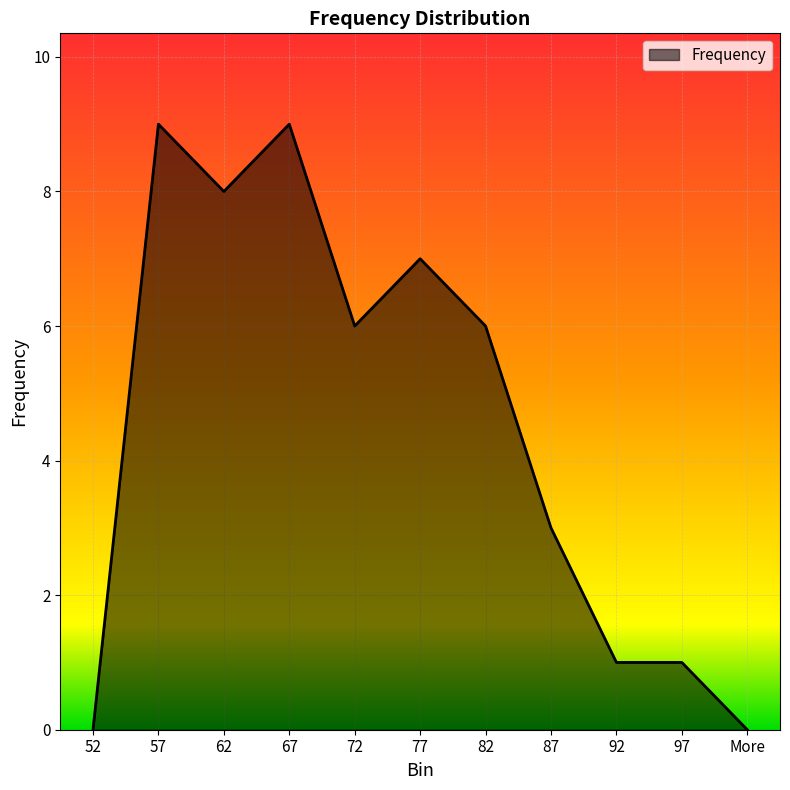

What is the approximate value at 62?

8